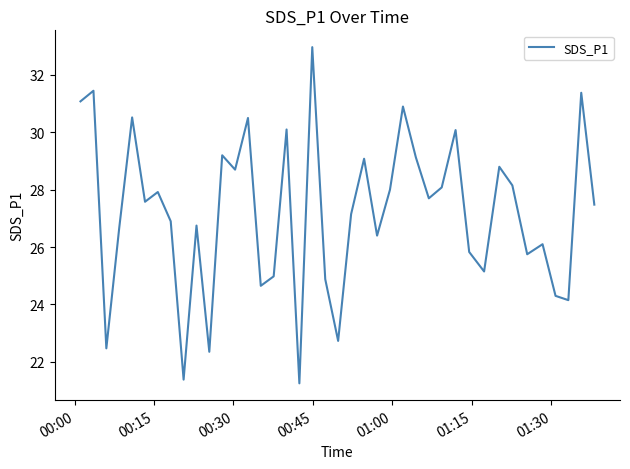

What is the difference between the maximum and minimum values?

11.7